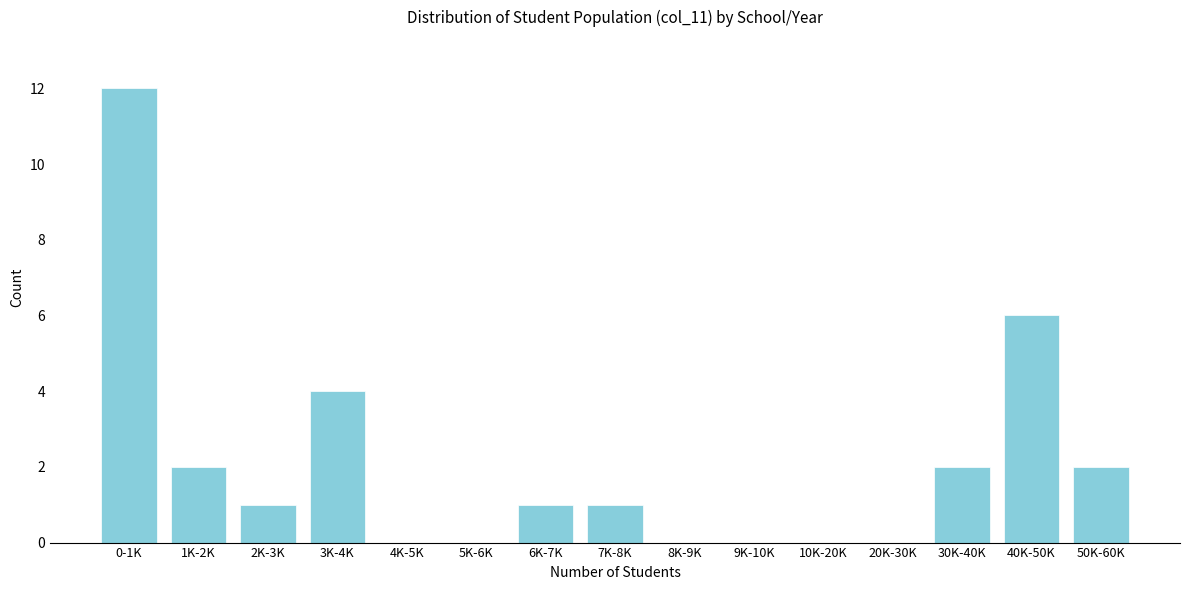

Reading left to right, what are all the values shown in this chart?

0-1K=12	1K-2K=2	2K-3K=1	3K-4K=4	4K-5K=0	5K-6K=0	6K-7K=1	7K-8K=1	8K-9K=0	9K-10K=0	10K-20K=0	20K-30K=0	30K-40K=2	40K-50K=6	50K-60K=2